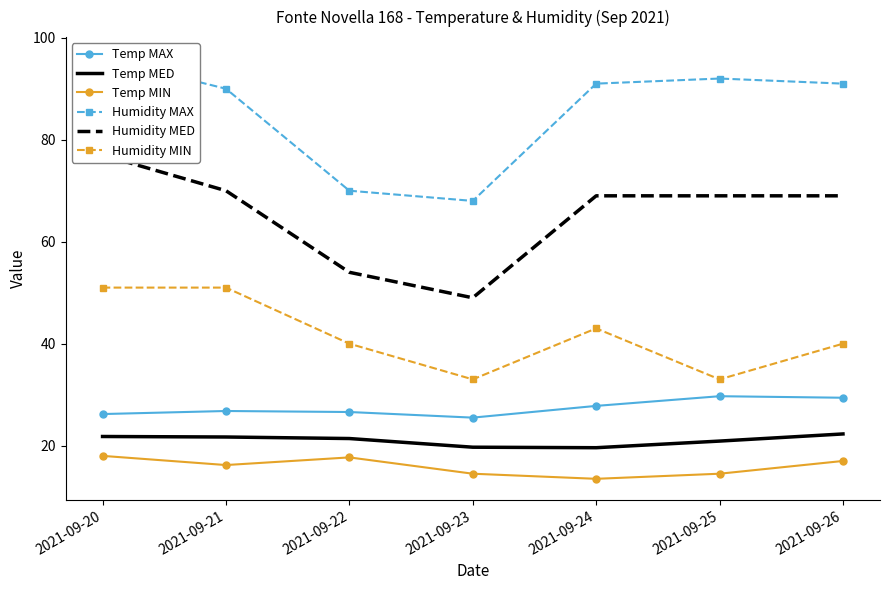

How many distinct data groups are displayed?

6